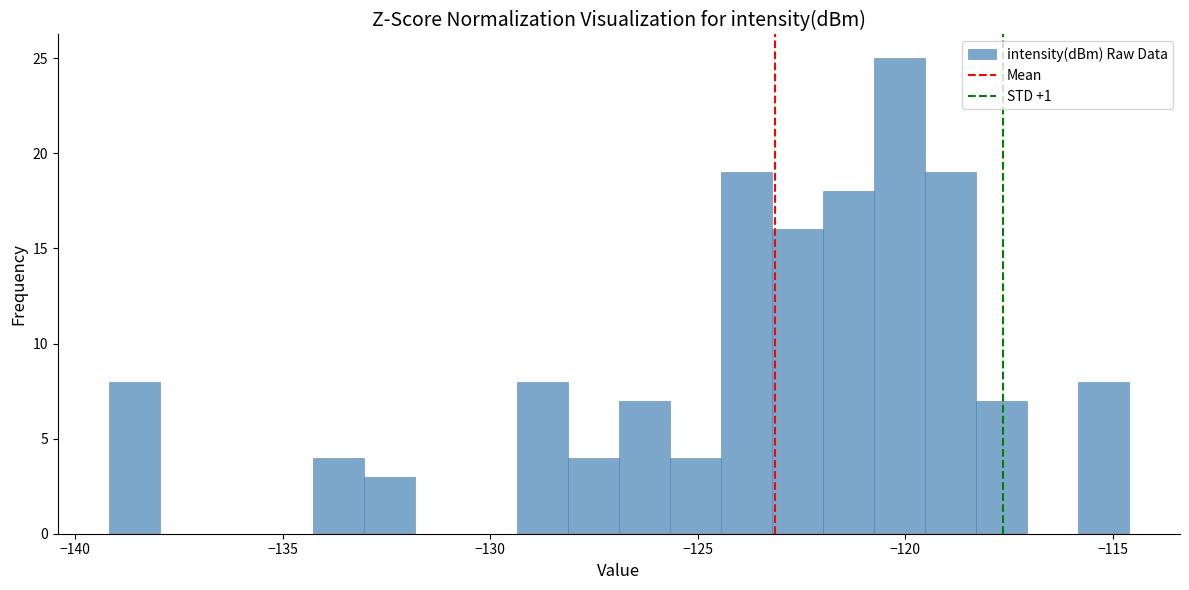

Around what value on the x-axis is the tallest bar? Give the approximate position of its centre, as read against the axis.

-120.0